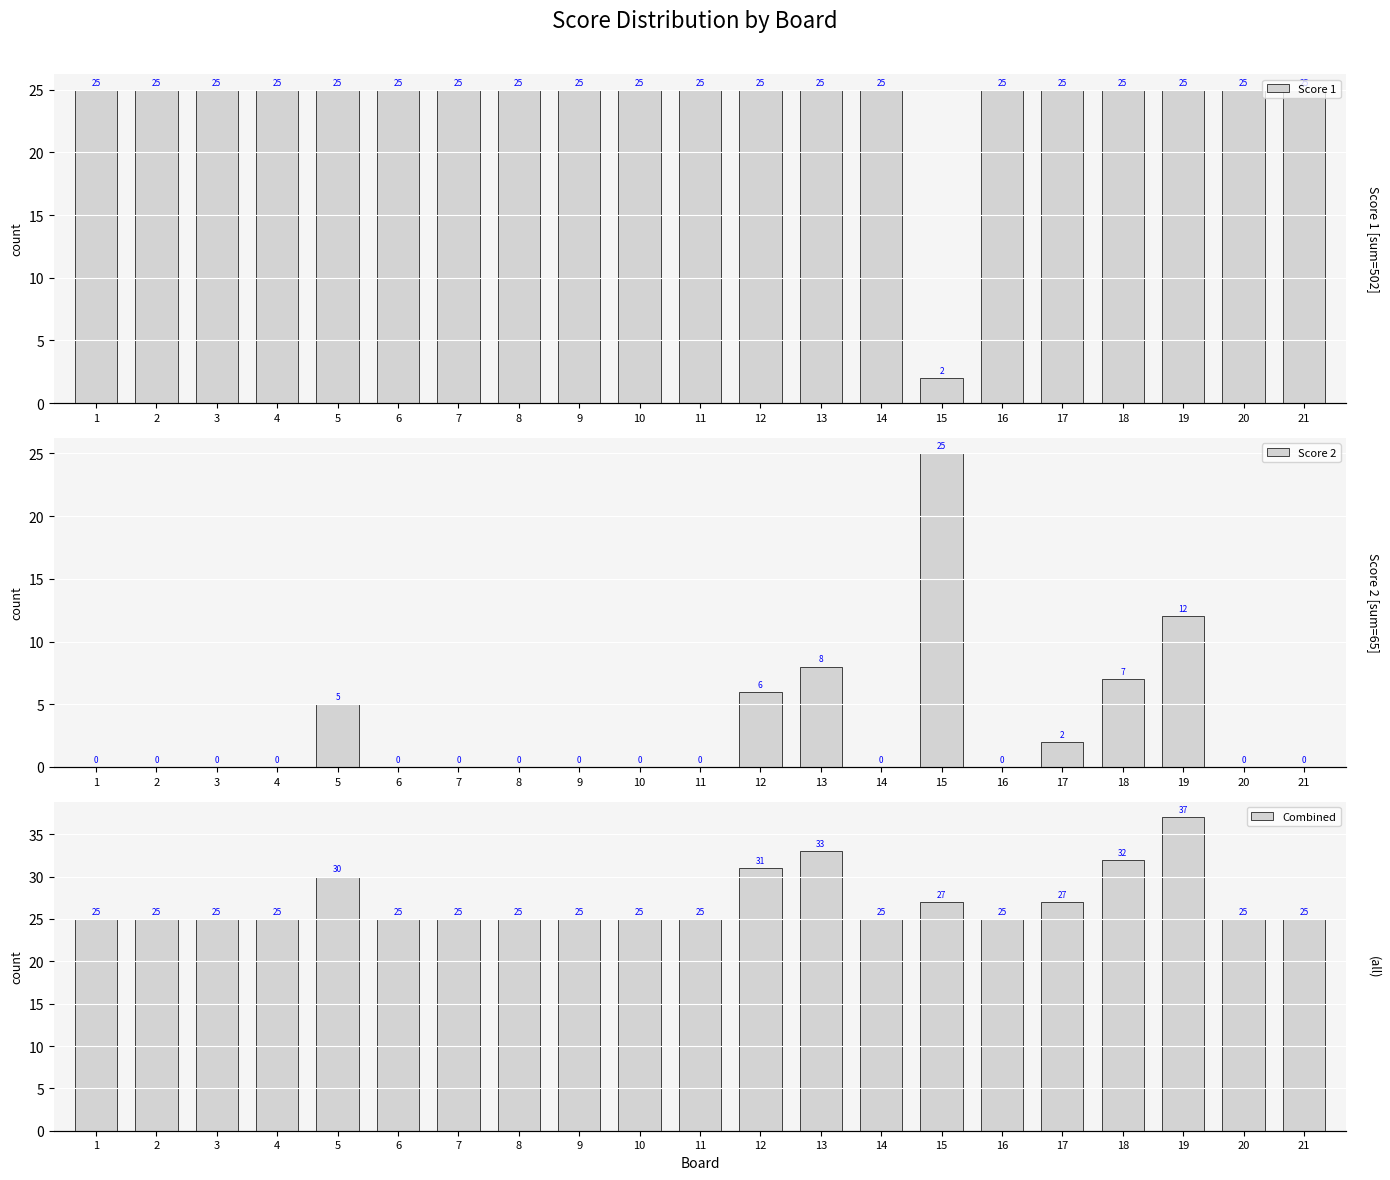

Does the chart contain stacked bars?

No